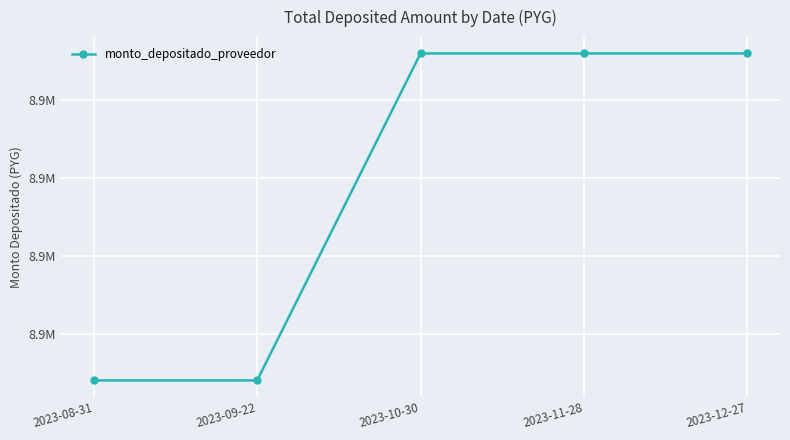

Does the chart have visible grid lines?

Yes